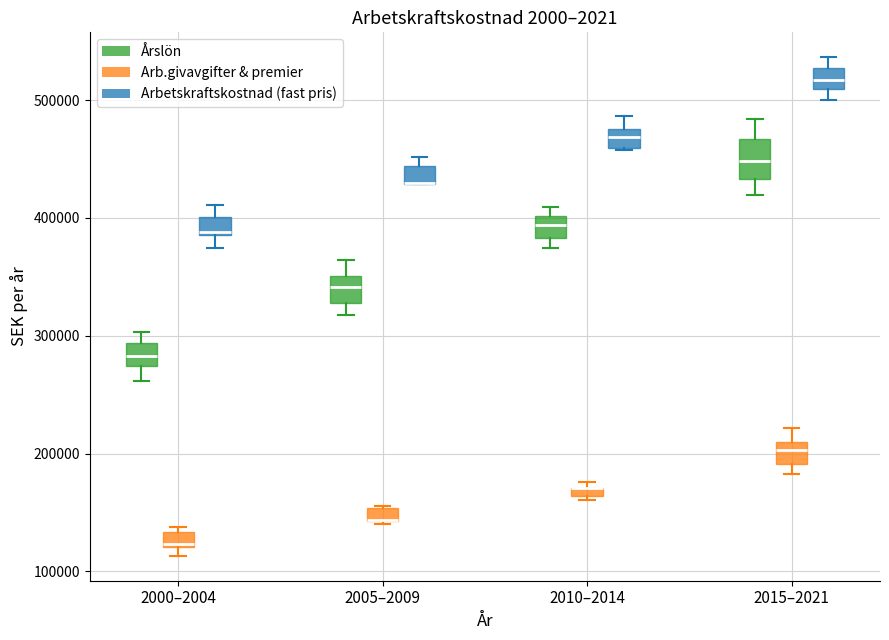

Which box is the tallest, from its lower edge to its upper edge?

2015–2021 (Årslön)